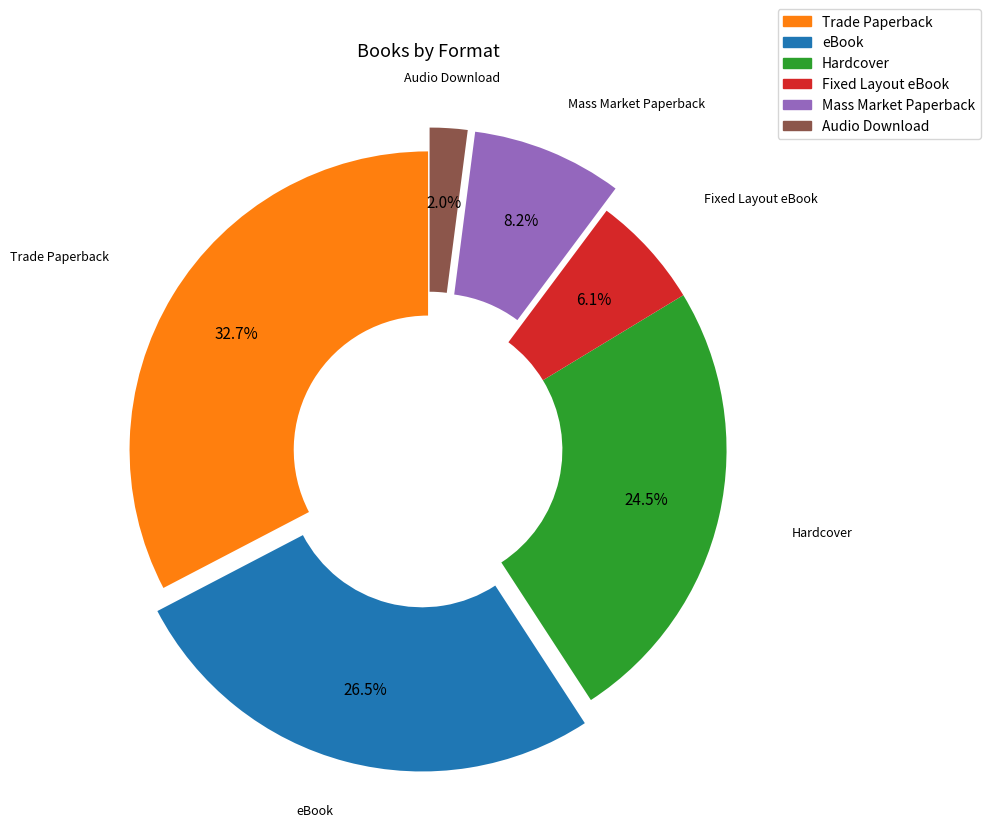

Is there a majority slice in this chart?

No